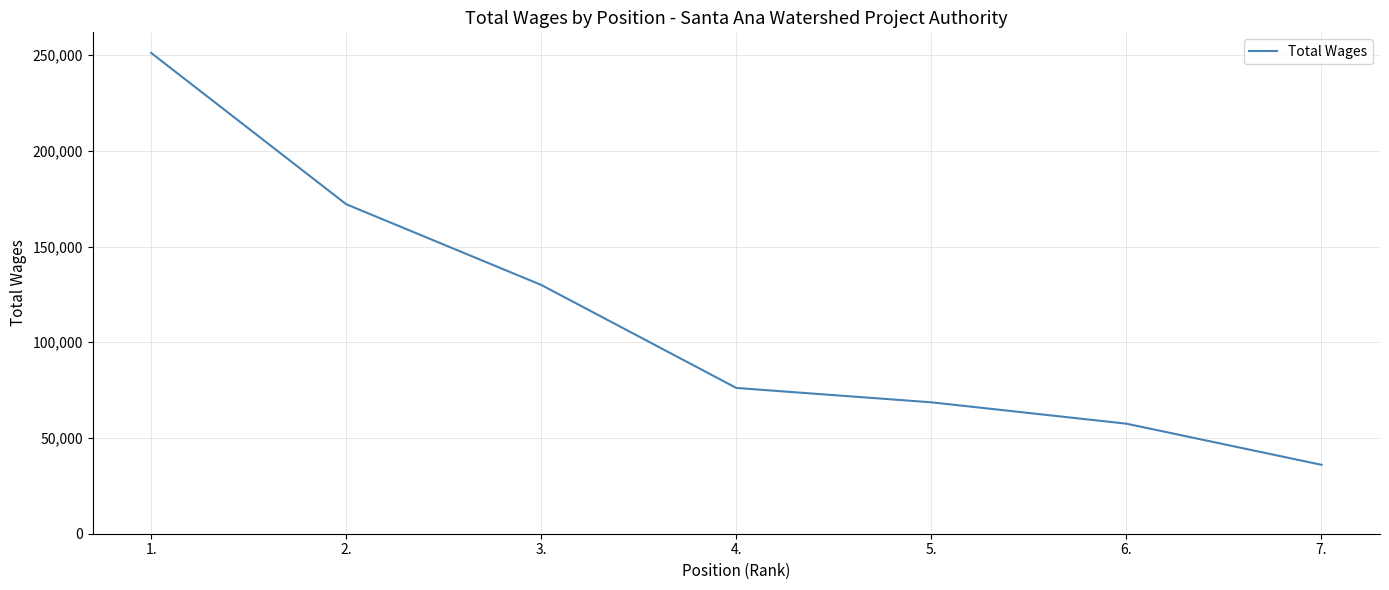

What is the change in value from 3. to 5.?

-61309